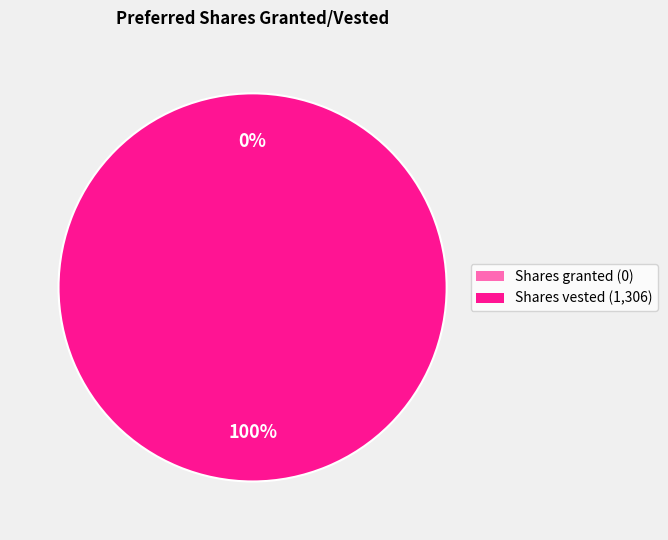

To the nearest percent, what is the average slice percentage?

50%